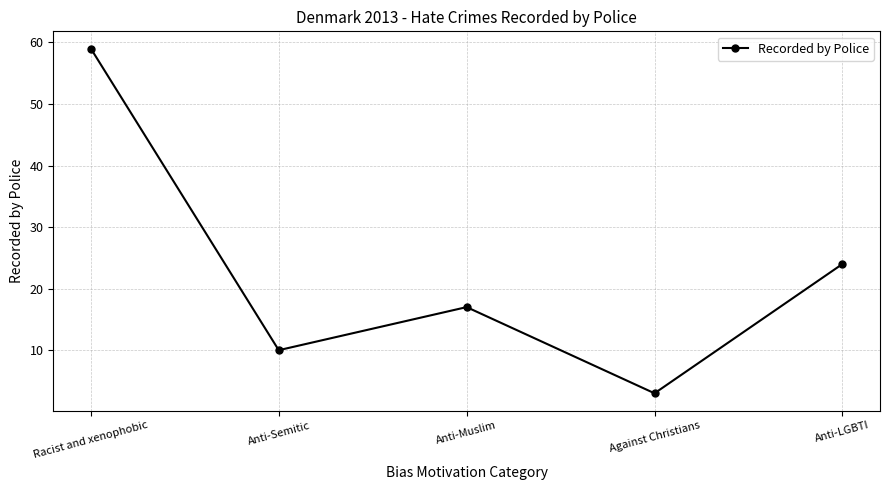

How many series are shown in this chart?

1